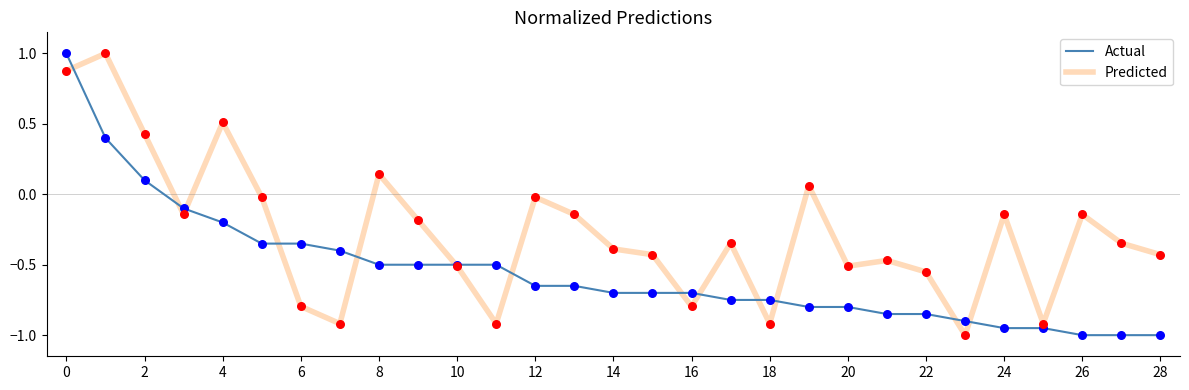

Which series has the largest total across all categories?

Predicted